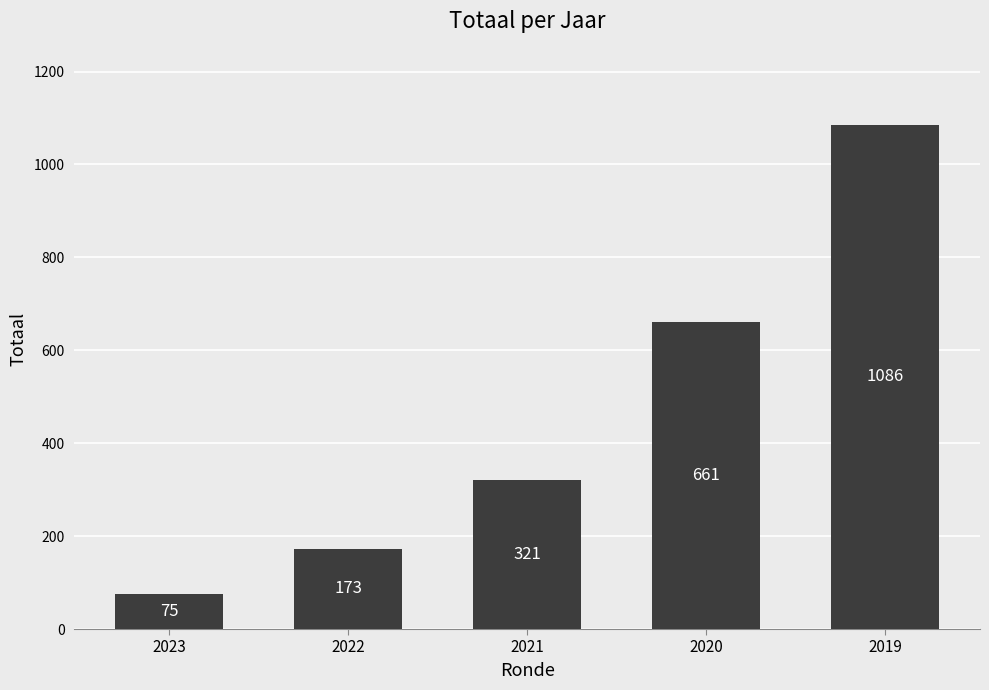

Which has a higher value, 2019 or 2020?

2019